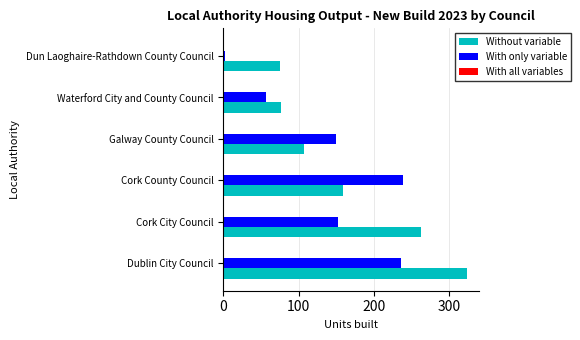

What is the maximum value shown in the chart?

323